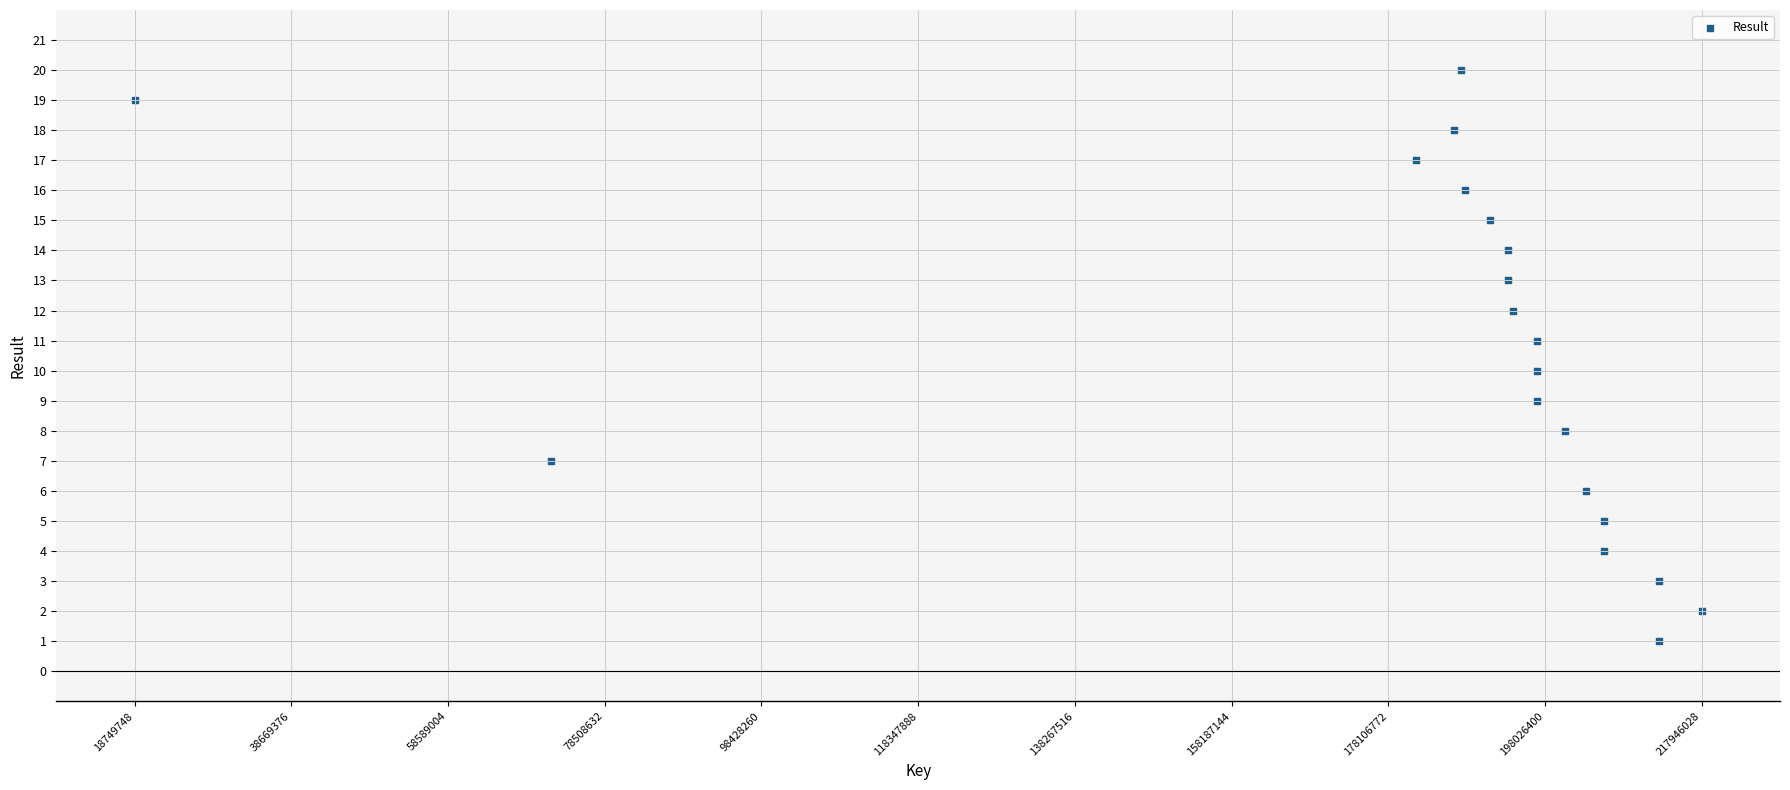

What is the range of X values (max minus min)?

199196286